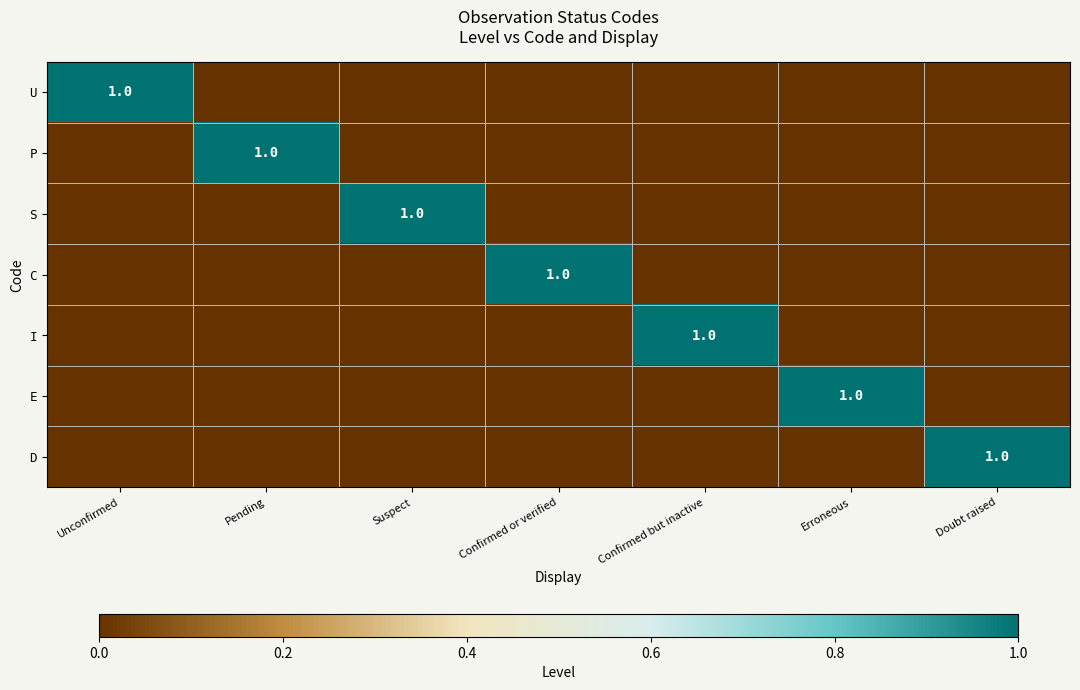

The I series shows 1 at Confirmed but inactive. True or false?

True